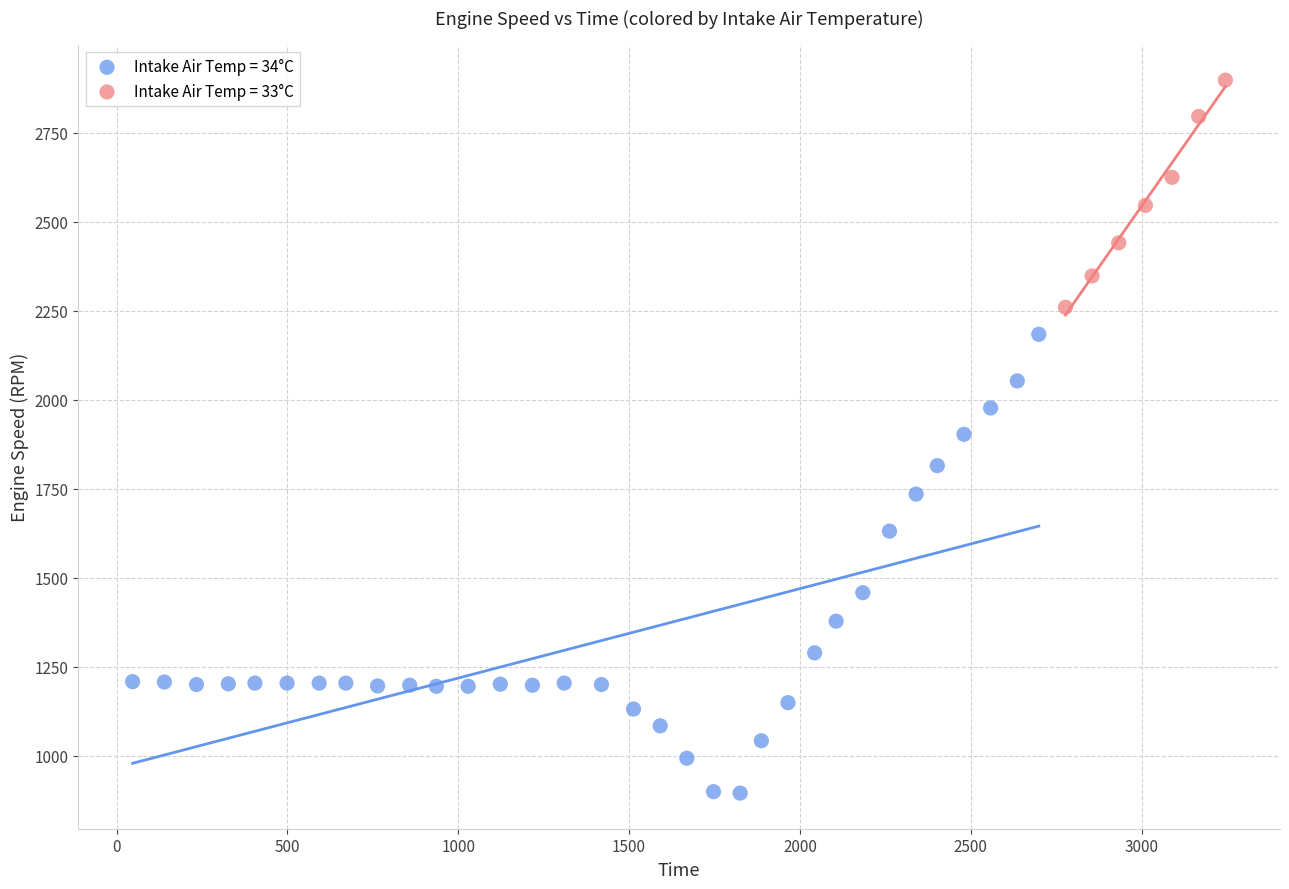

Which series contains the lowest Y value?

Intake Air Temp = 34°C